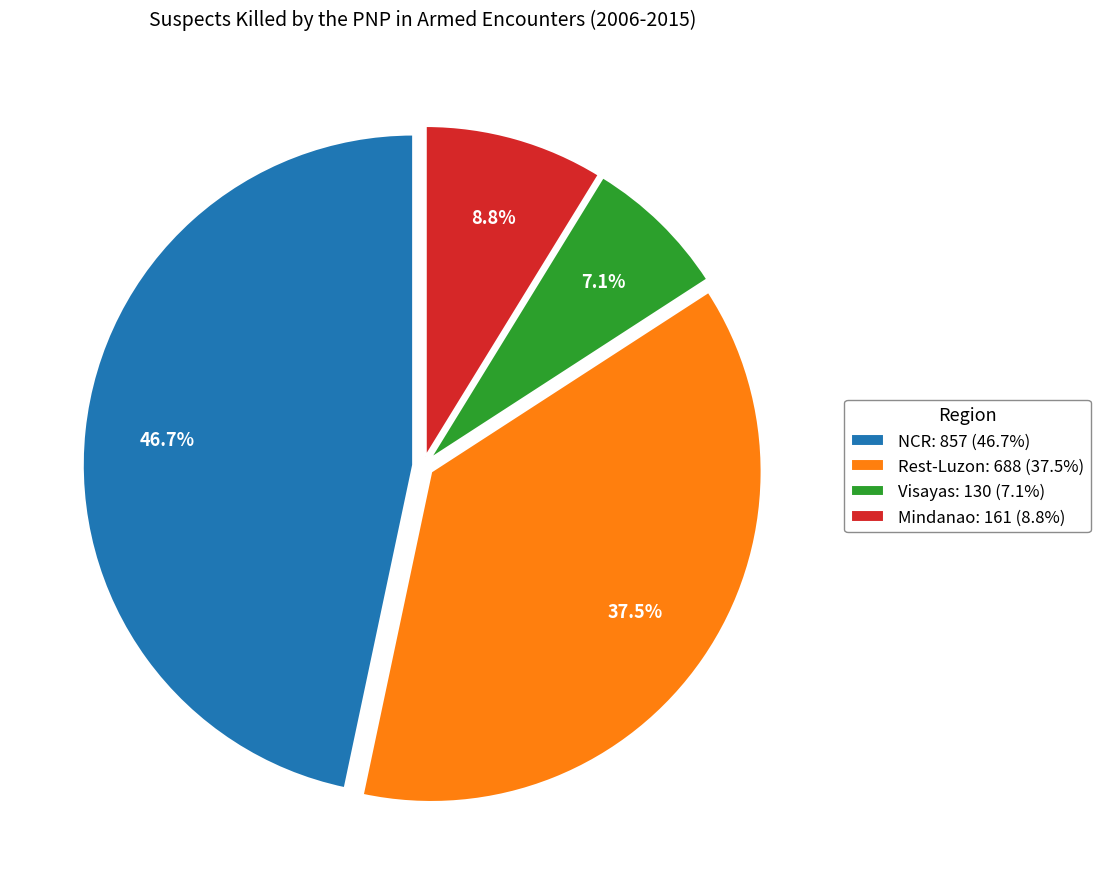

Does Rest-Luzon: 688 (37.5%) represent more than half of the total?

No